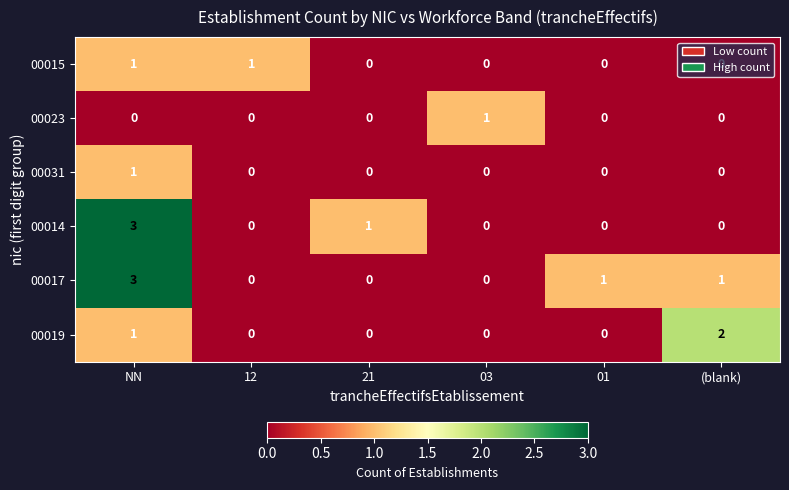

What is the greatest value displayed?

3